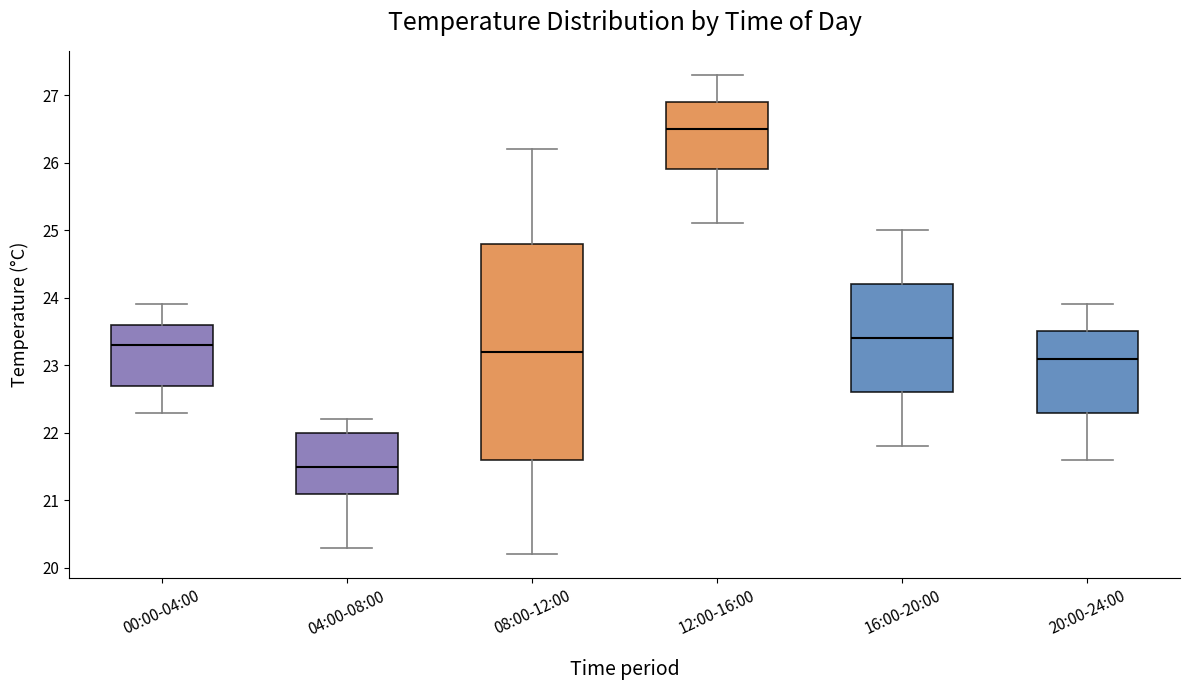

Where is the lower edge of the box for 04:00-08:00 on the y-axis? The values are not printed on the chart, so give them approximately, as read against the axis.

21.1